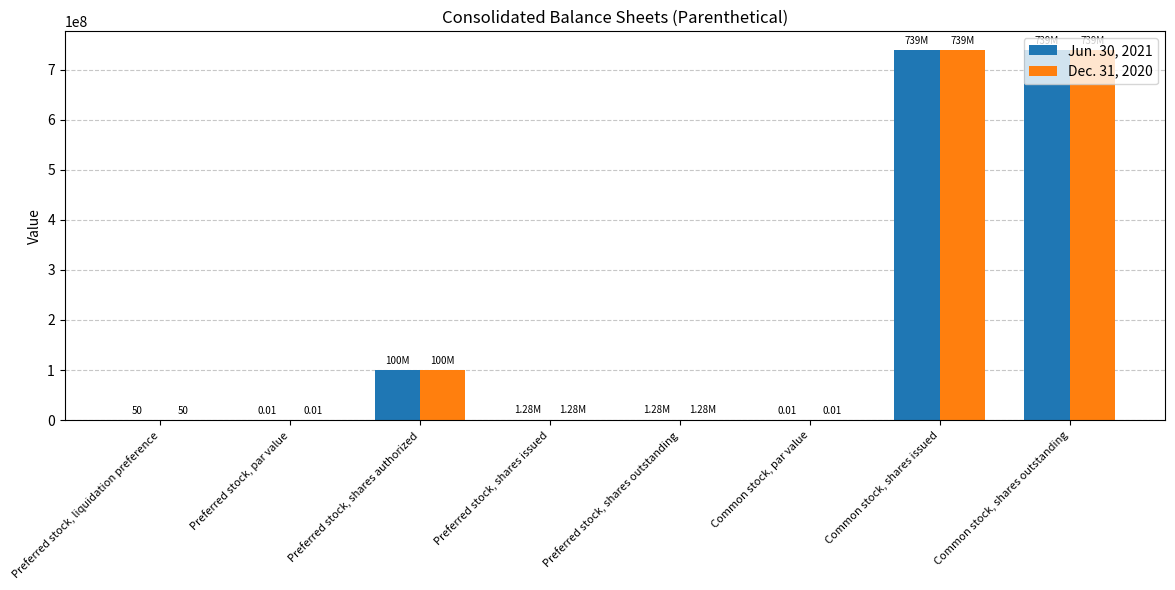

Is the value of Dec. 31, 2020 at Preferred stock, par value greater than the value of Jun. 30, 2021 at Common stock, shares outstanding?

No